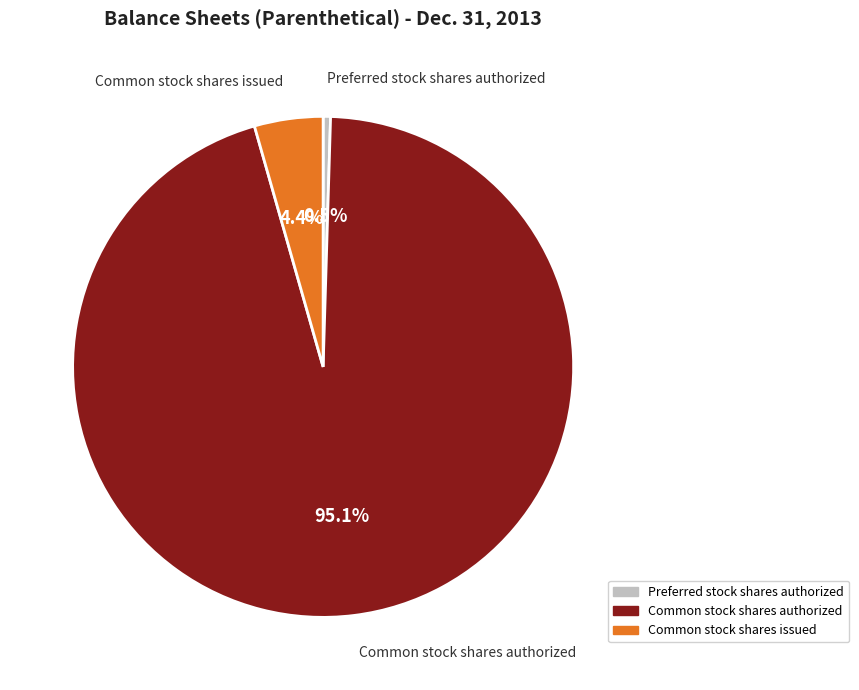

What percentage is NOT represented by Preferred stock shares authorized?

99.5%